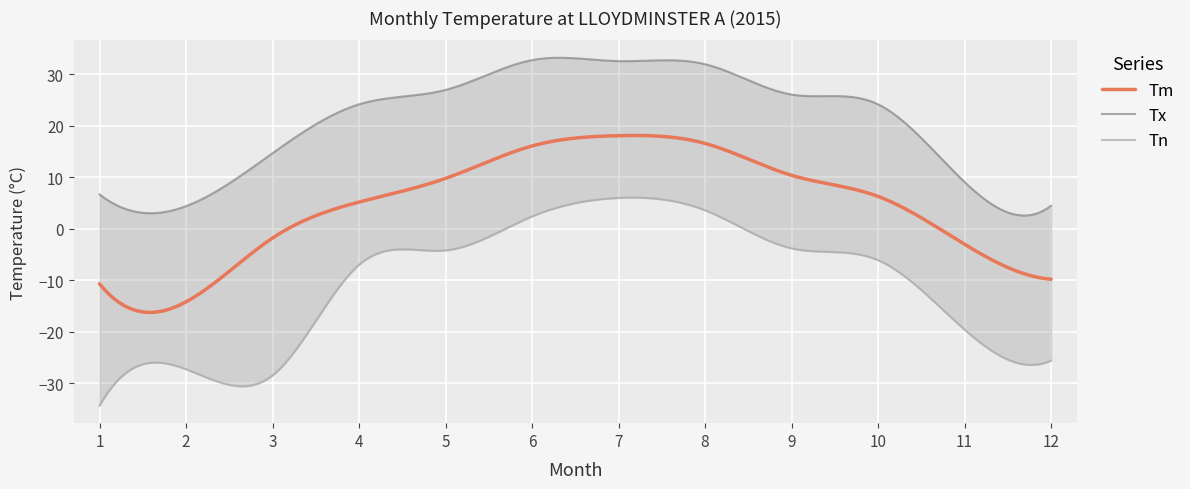

True or false: Tm and Tx cross at least once.

False